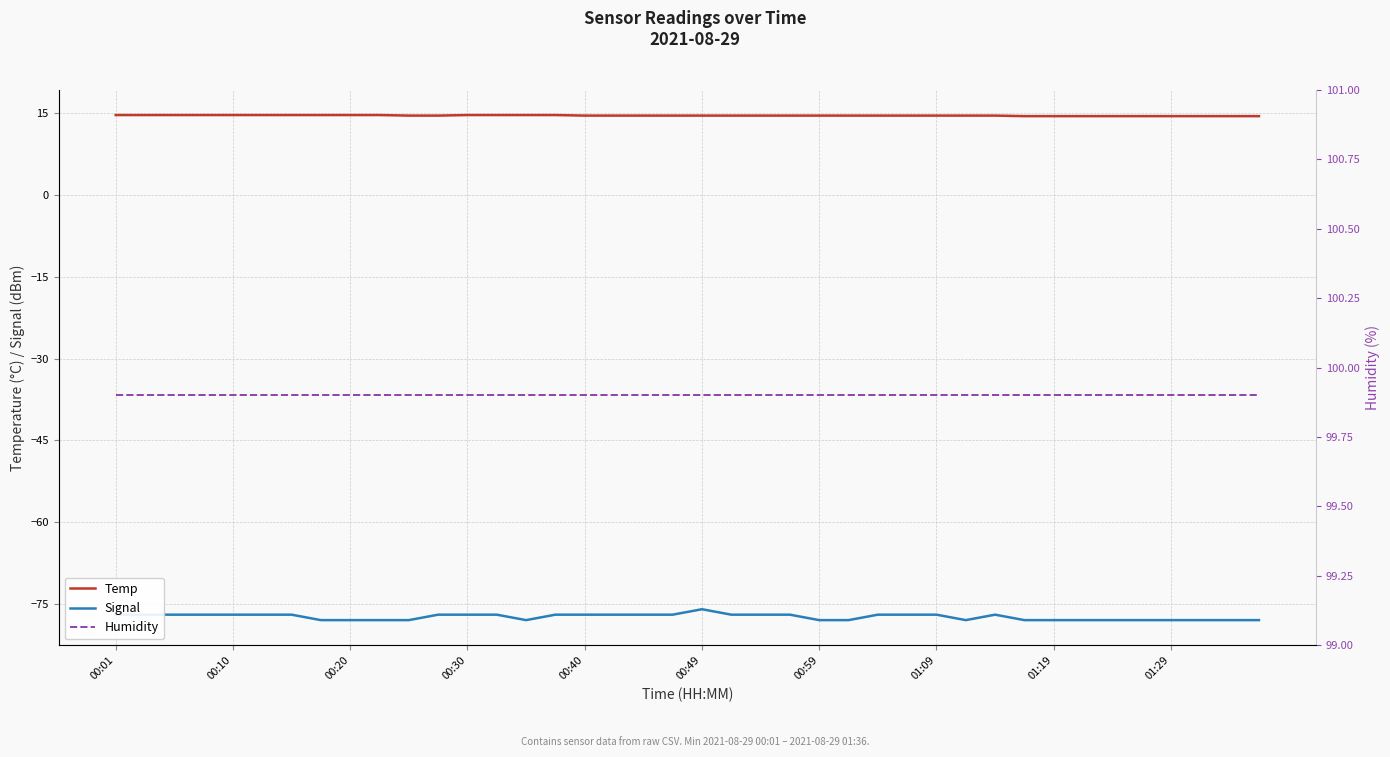

Count the number of data series in this chart.

3